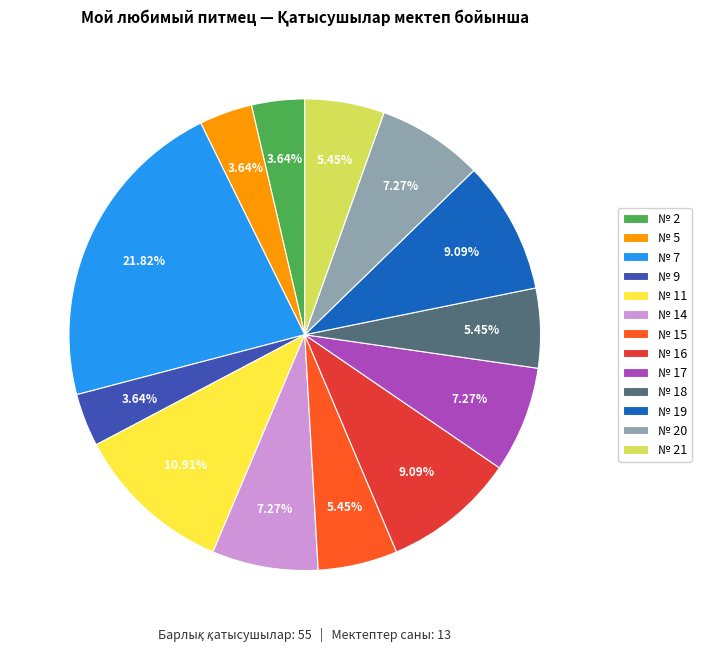

What percentage is the № 2 slice, to the nearest percent?

4%